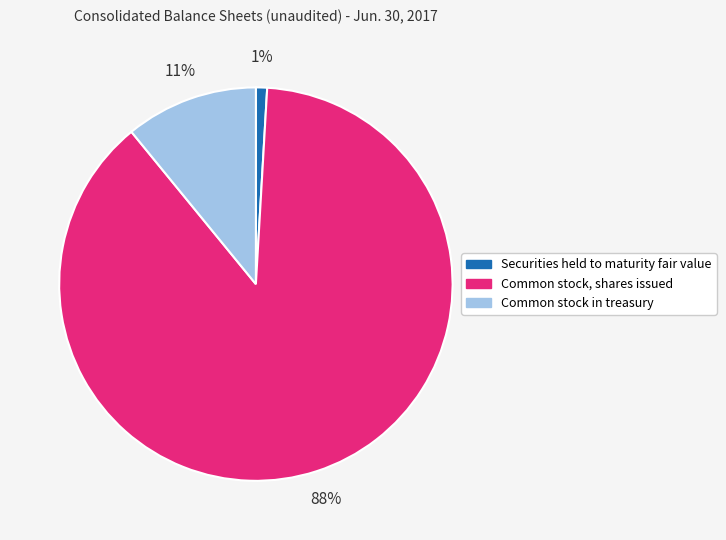

Between Securities held to maturity fair value and Common stock in treasury, which is larger?

Common stock in treasury